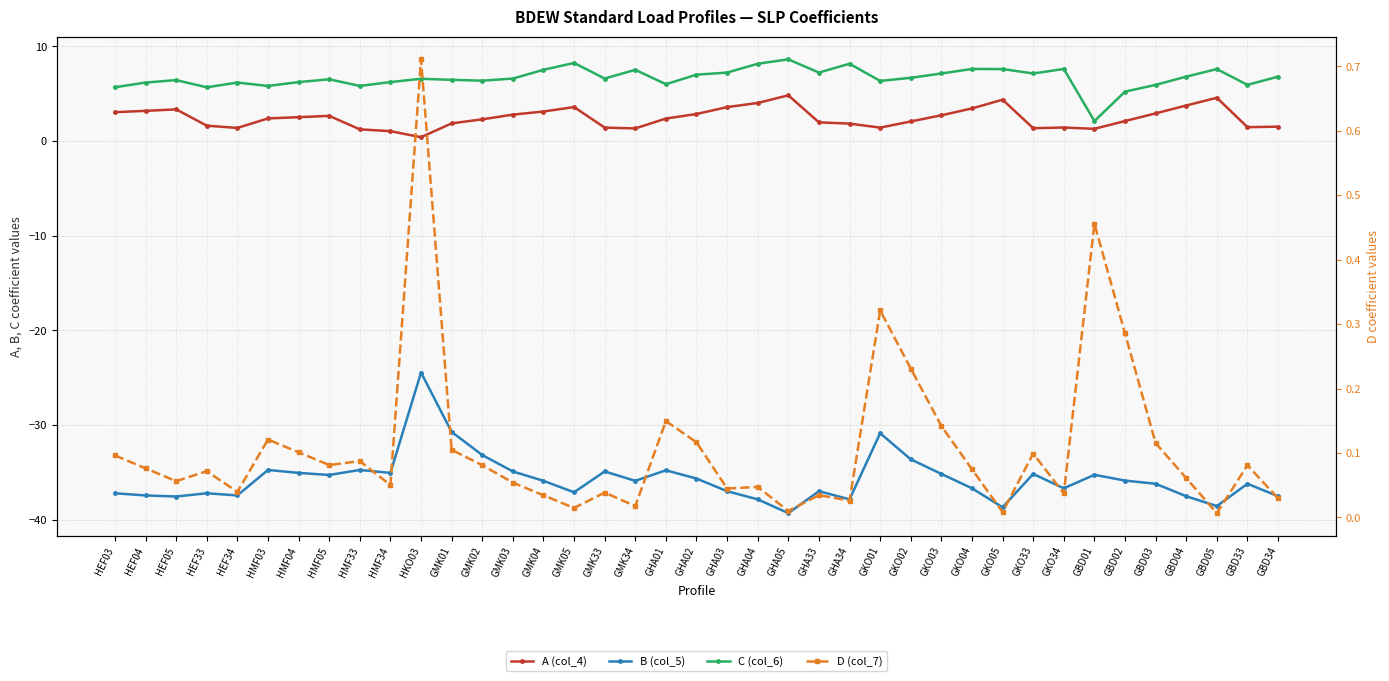

What position from the left is GHA33?

24